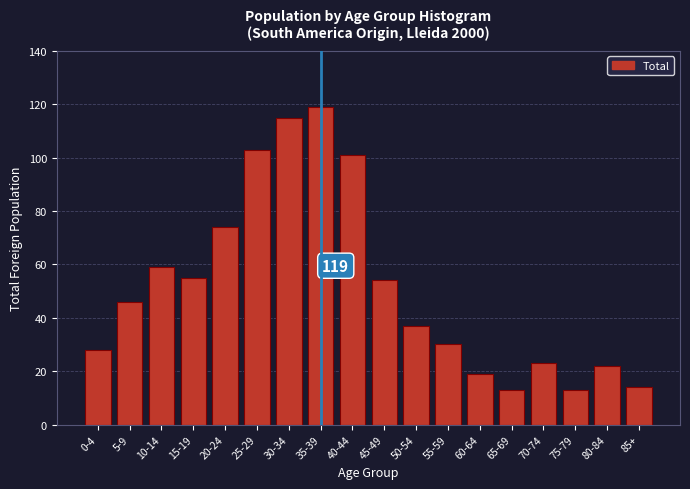

Reading right to left, transcribe all the data shown in this chart.

14	22	13	23	13	19	30	37	54	101	119	115	103	74	55	59	46	28